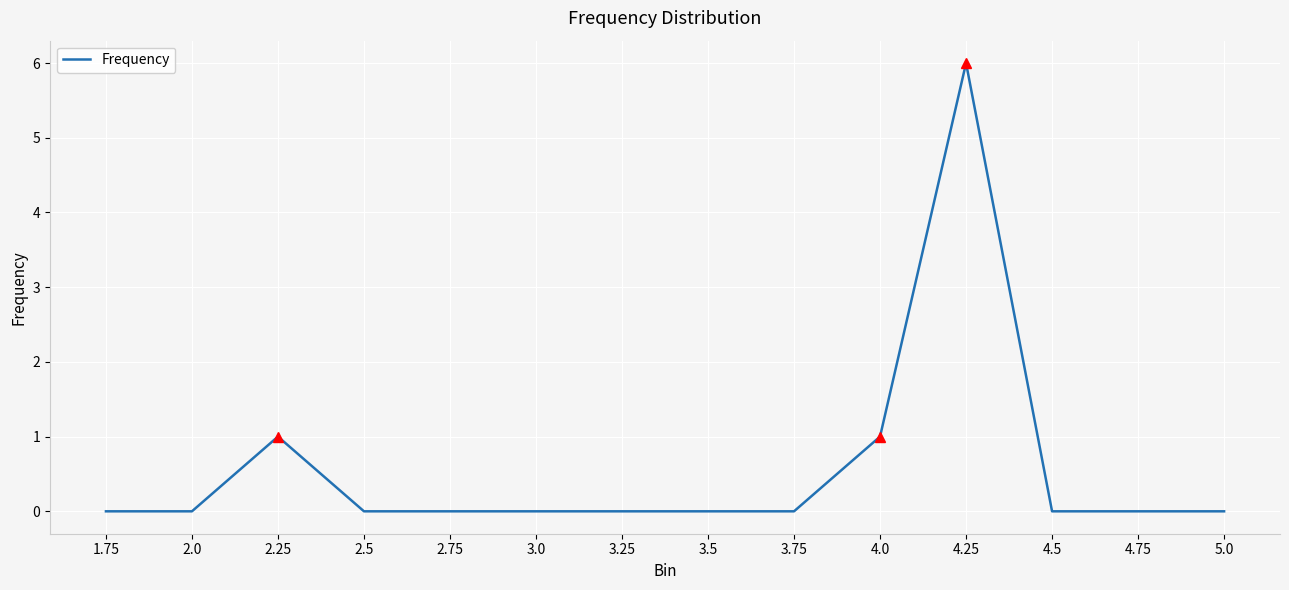

Is it true that the value at 4.75 is 0?

True